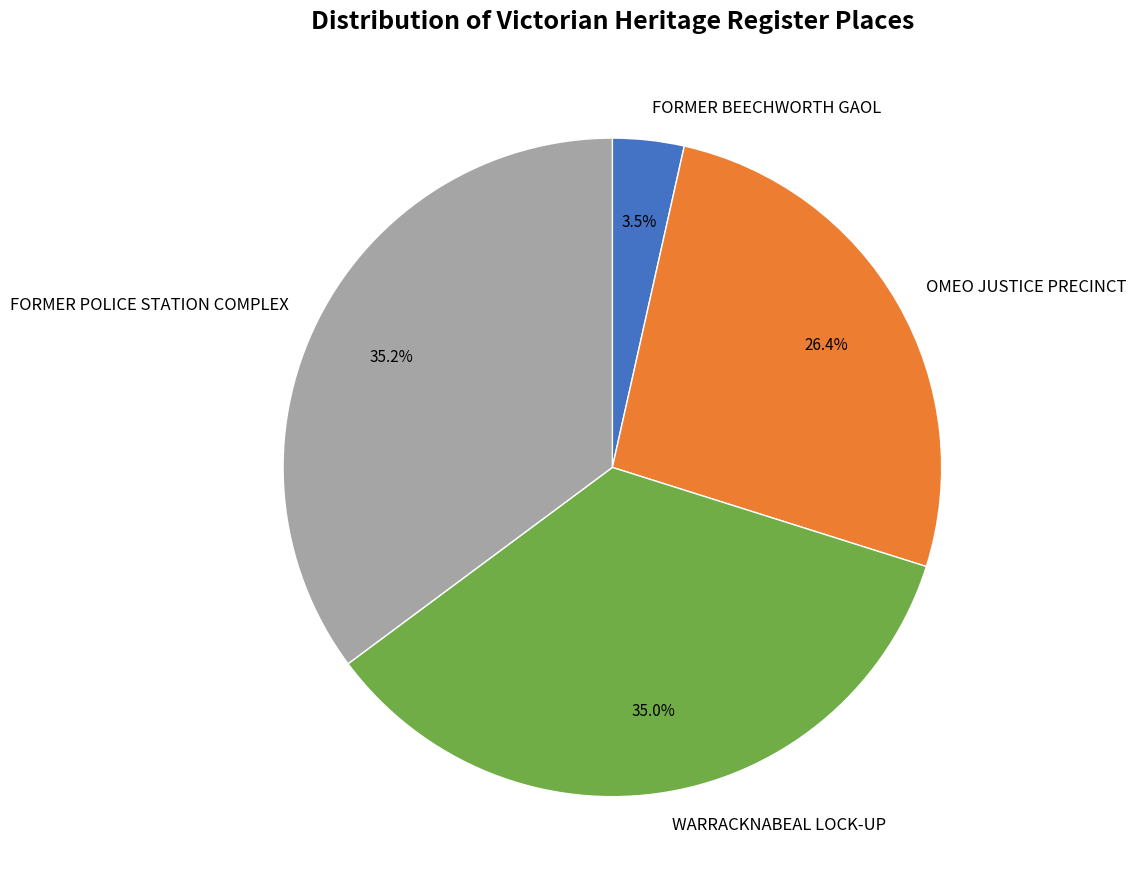

Count the number of slices in the pie.

4